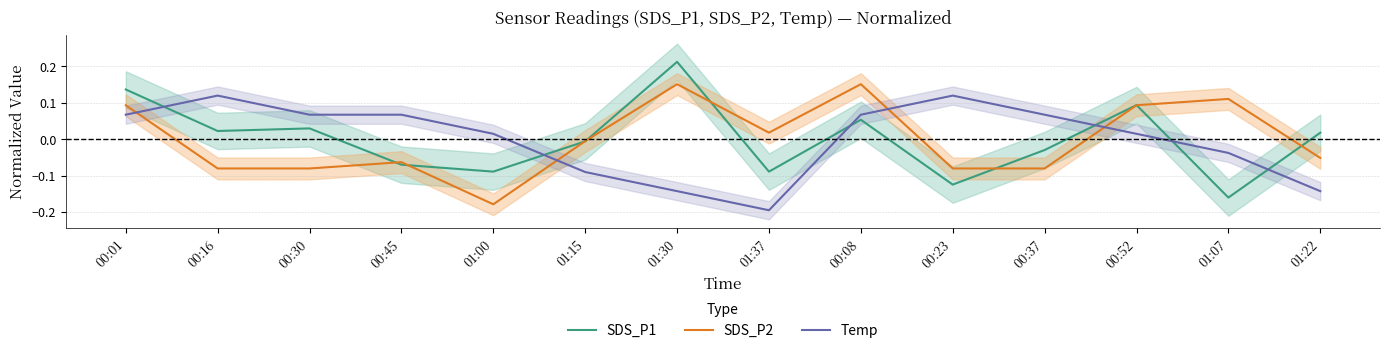

Where is the first local maximum for SDS_P1?

00:30